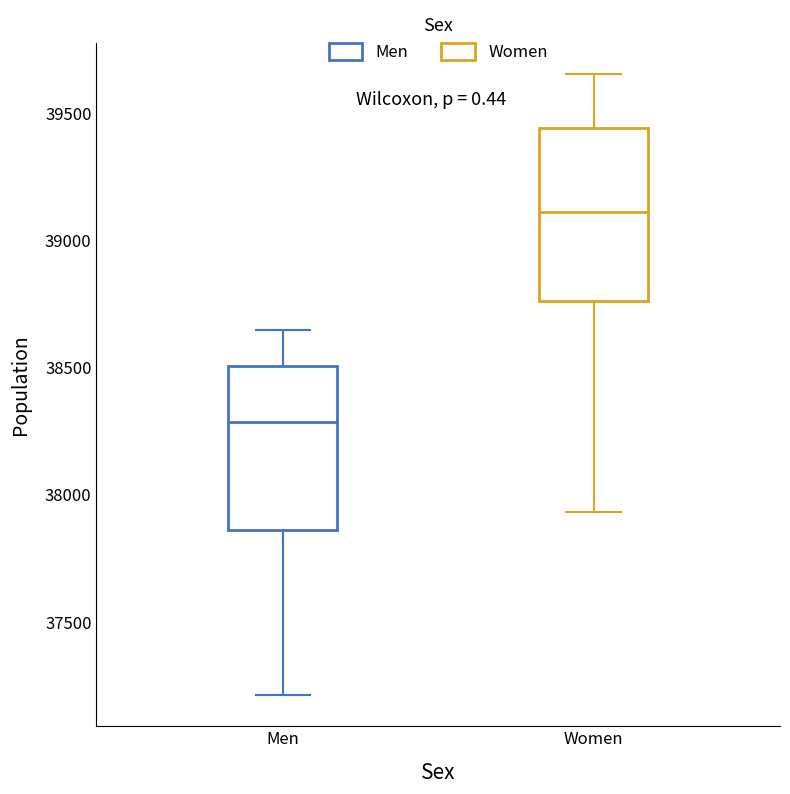

Where is the lower edge of the box for Women on the y-axis? The values are not printed on the chart, so give them approximately, as read against the axis.

38750